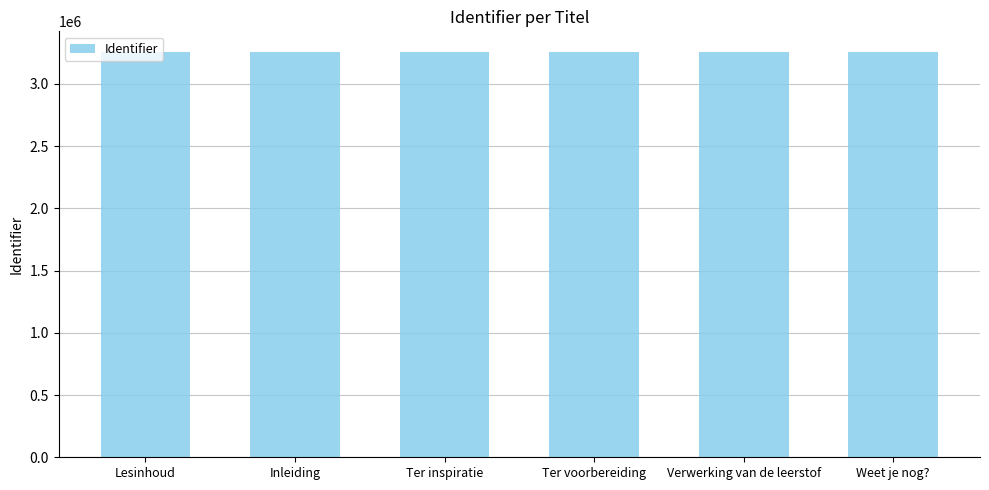

What is the minimum value shown in the chart?

3259370